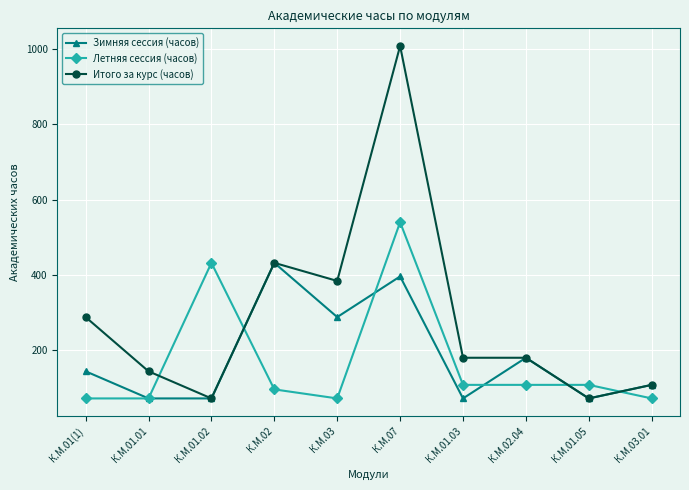

Between which two adjacent categories do Итого за курс (часов) and Летняя сессия (часов) first intersect?

К.М.01.01 and К.М.01.02